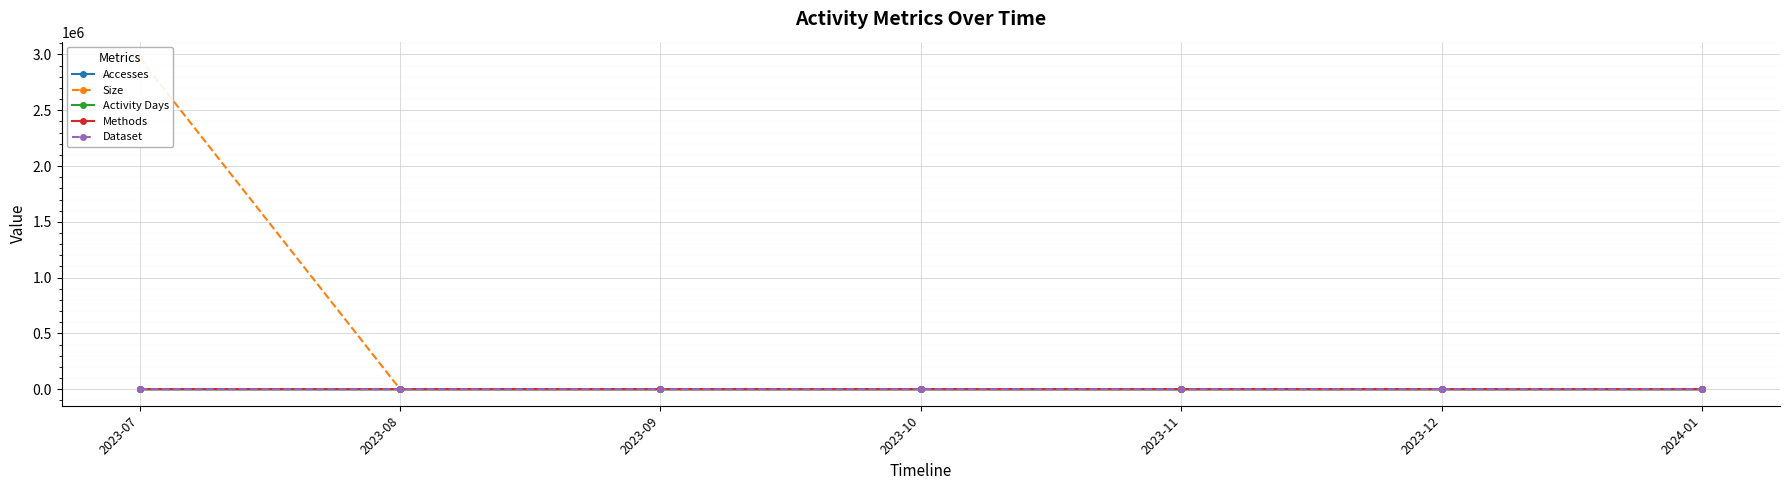

Reading left to right, transcribe all the data shown in this chart.

Accesses: 2023-07=3	2023-08=0	2023-09=0	2023-10=0	2023-11=0	2023-12=0	2024-01=2
Size: 2023-07=2966582	2023-08=0	2023-09=0	2023-10=0	2023-11=0	2023-12=0	2024-01=1836
Activity Days: 2023-07=2	2023-08=0	2023-09=0	2023-10=0	2023-11=0	2023-12=0	2024-01=1
Methods: 2023-07=1	2023-08=0	2023-09=0	2023-10=0	2023-11=0	2023-12=0	2024-01=1
Dataset: 2023-07=1	2023-08=0	2023-09=0	2023-10=0	2023-11=0	2023-12=0	2024-01=1